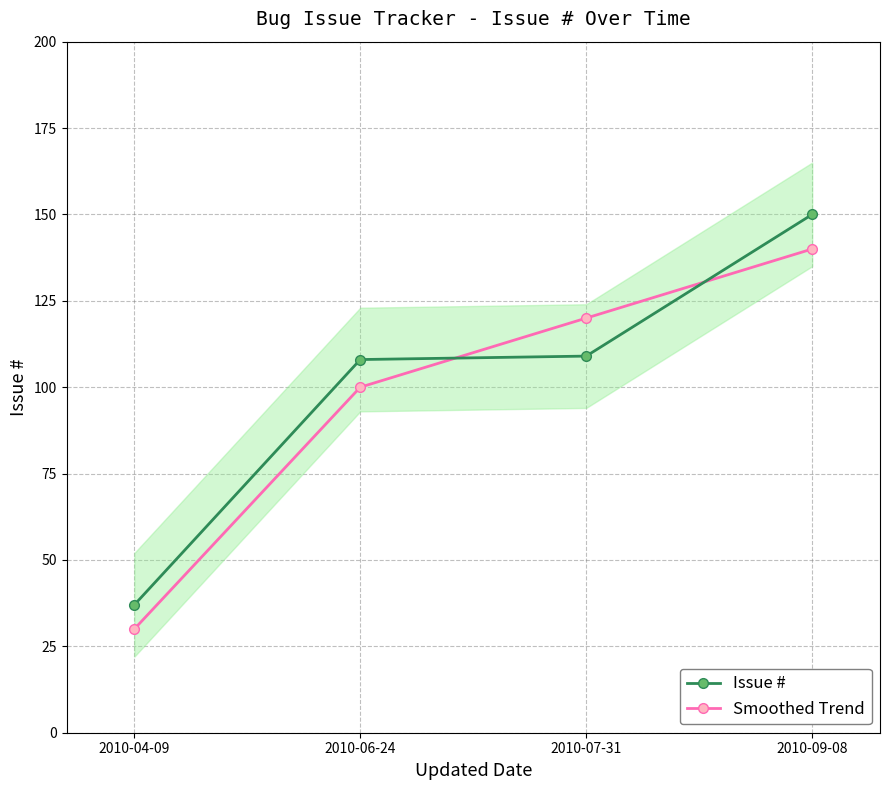

What is the maximum value shown in the chart?

150